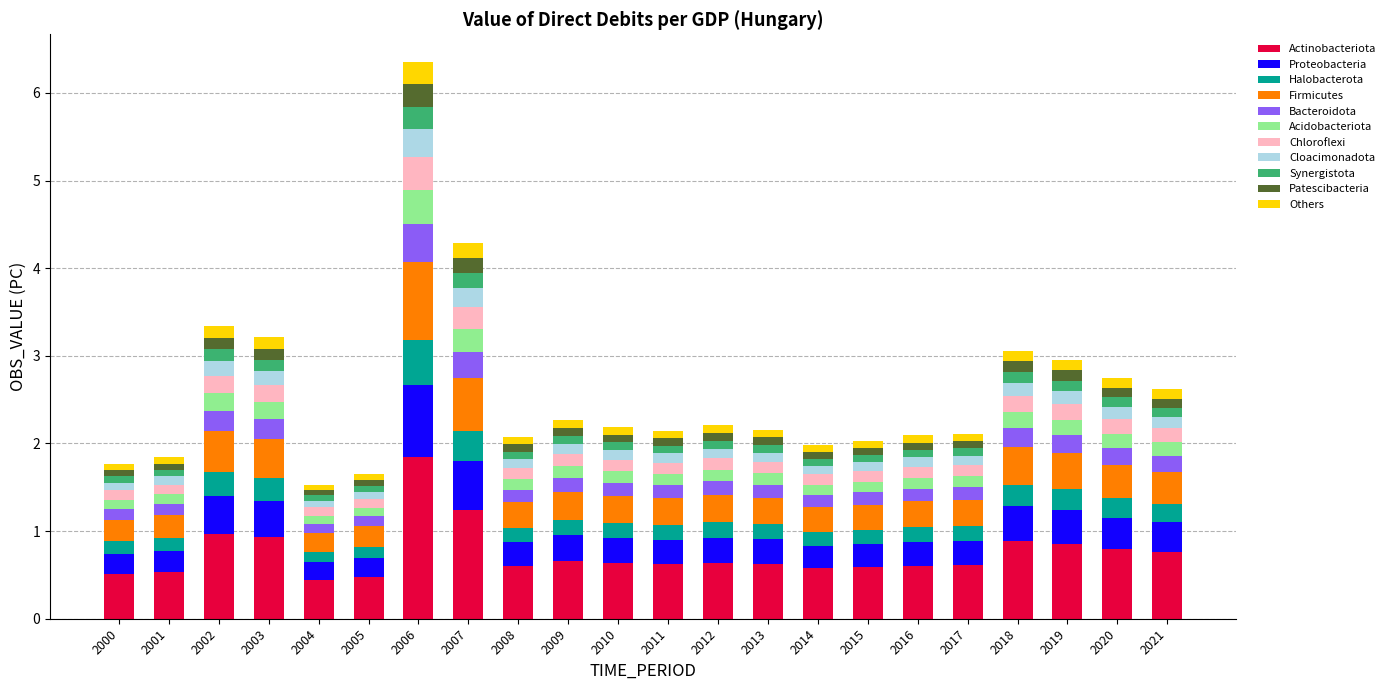

Count the number of categories in the chart.

22